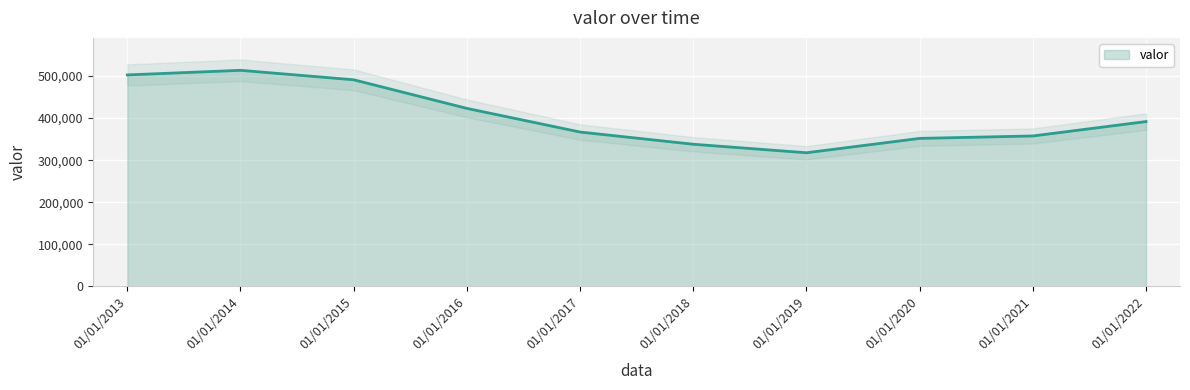

What is the difference between the maximum and minimum values?

195876